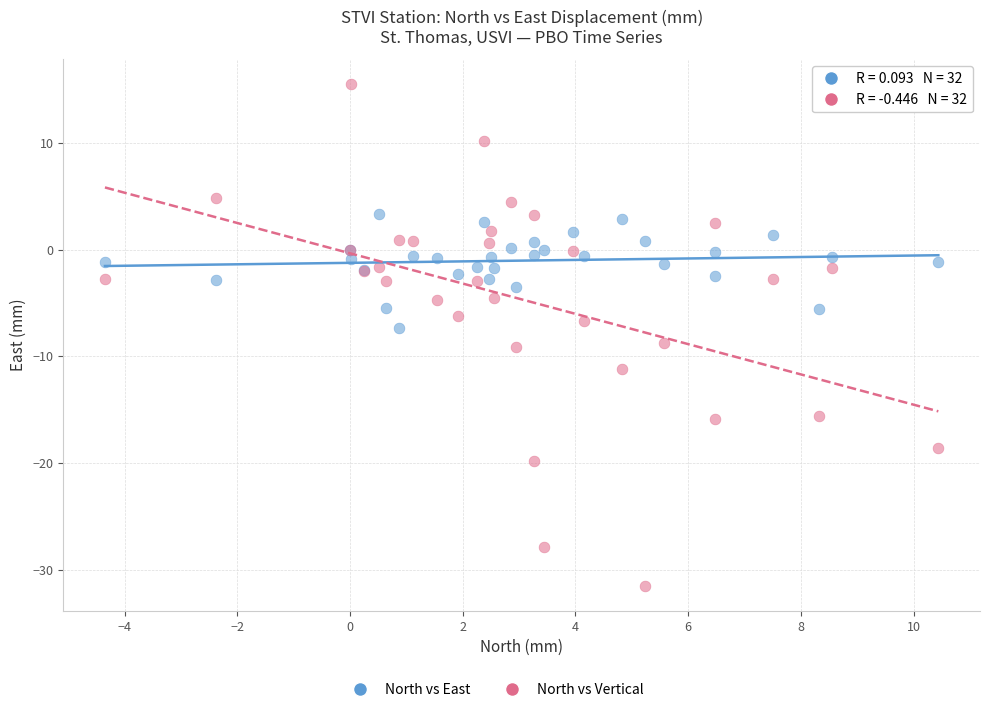

Which series reaches the maximum Y coordinate?

North vs Vertical